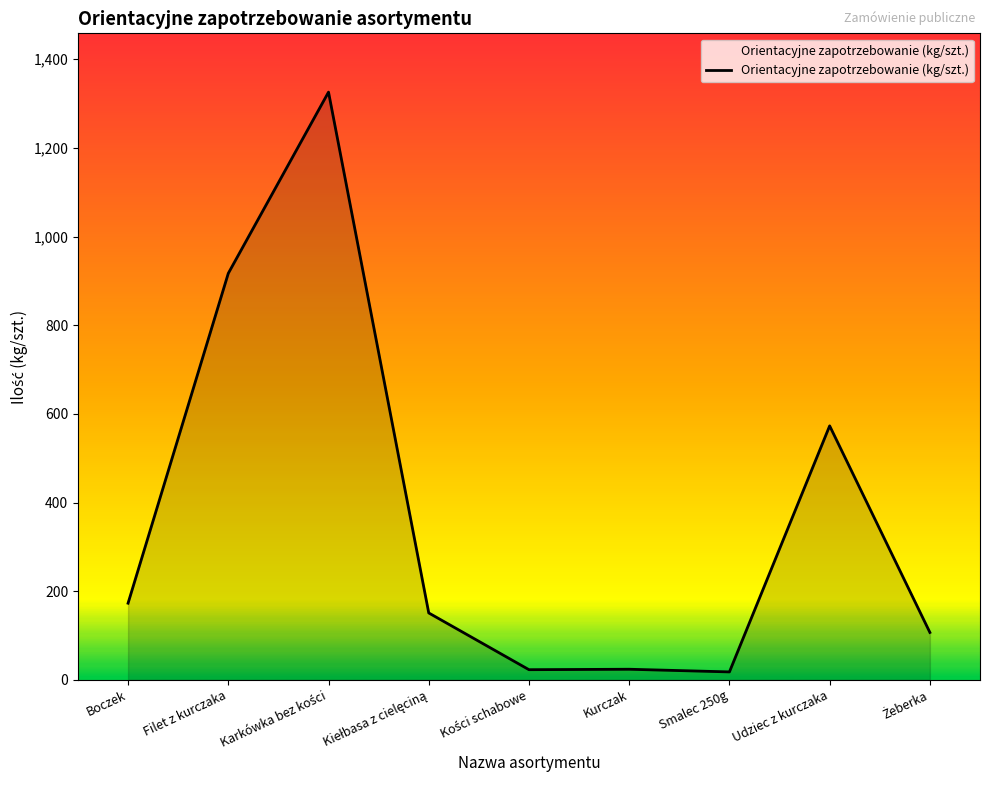

Between Kurczak and Boczek, which is larger?

Boczek